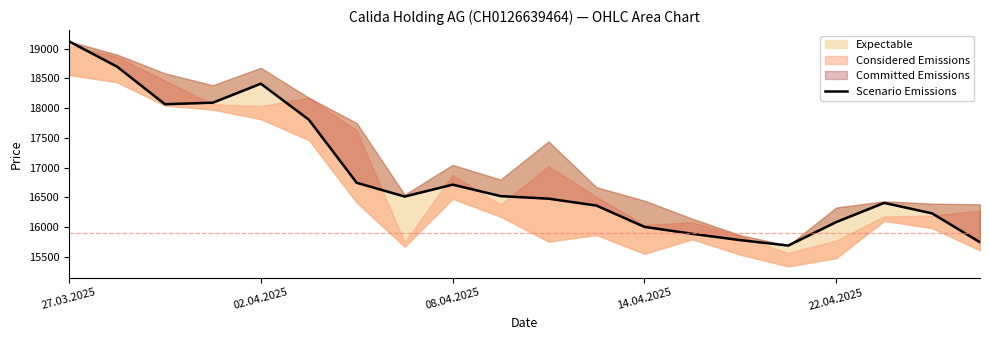

Approximately how many times larger is the value at 11 compared to 18?

1.0